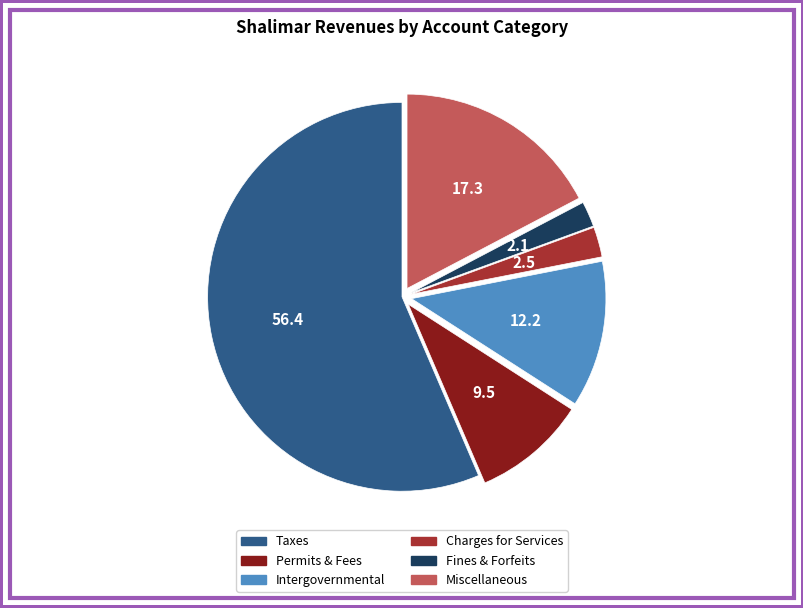

Is there a majority slice in this chart?

Yes